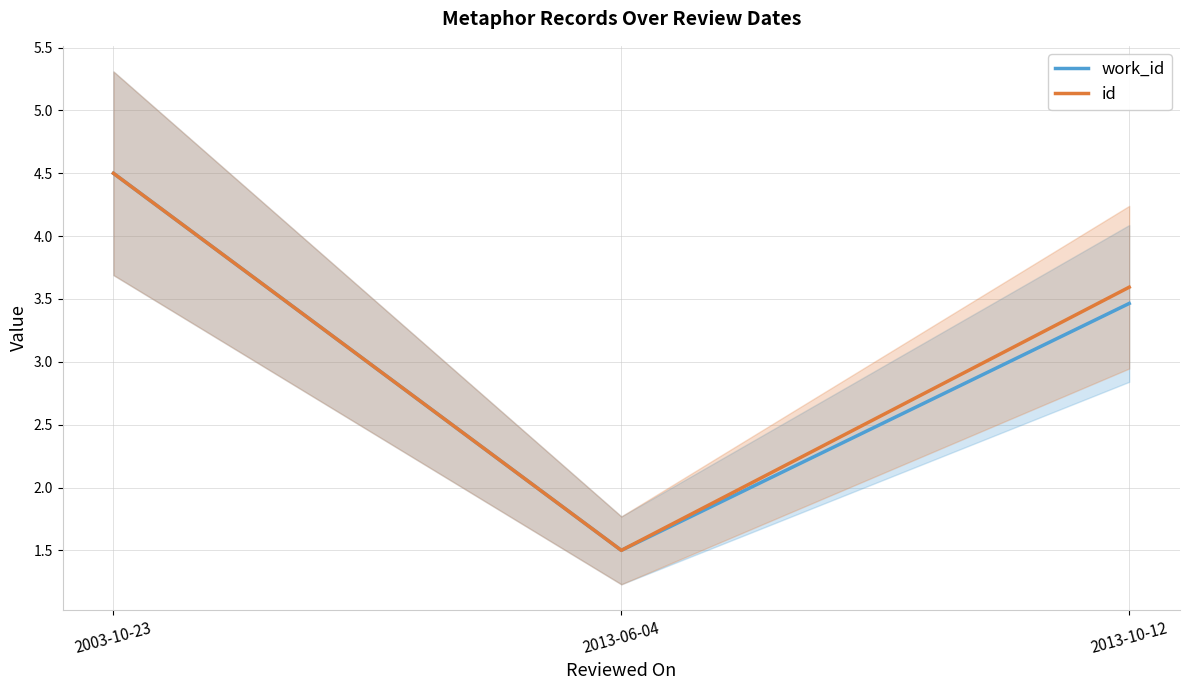

Which label corresponds to the largest value in the chart?

2003-10-23